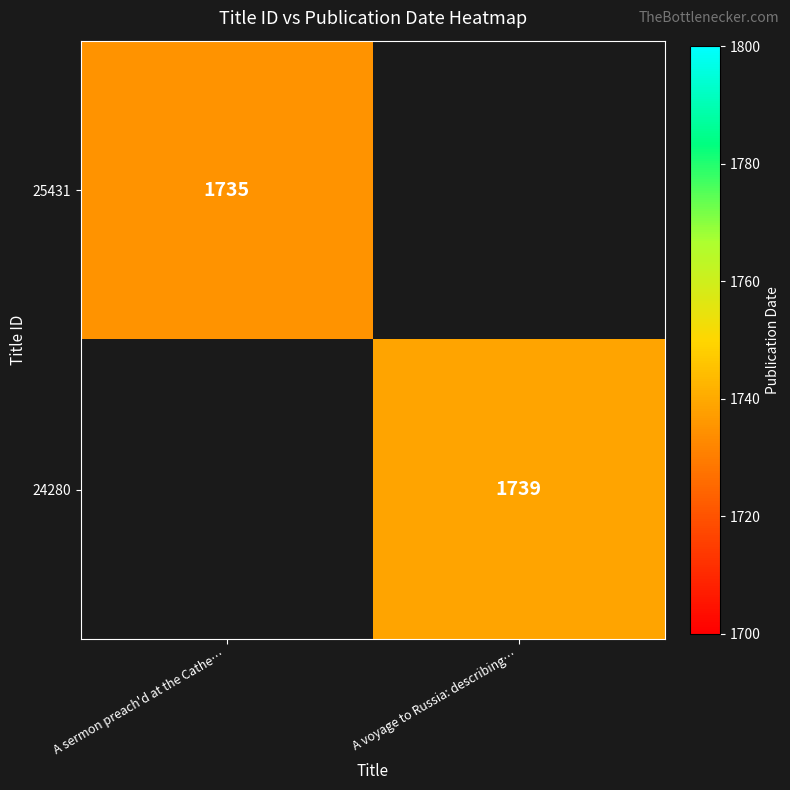

The value of 25431 at A sermon preach'd at the Cathe… is 1735. True or false?

True